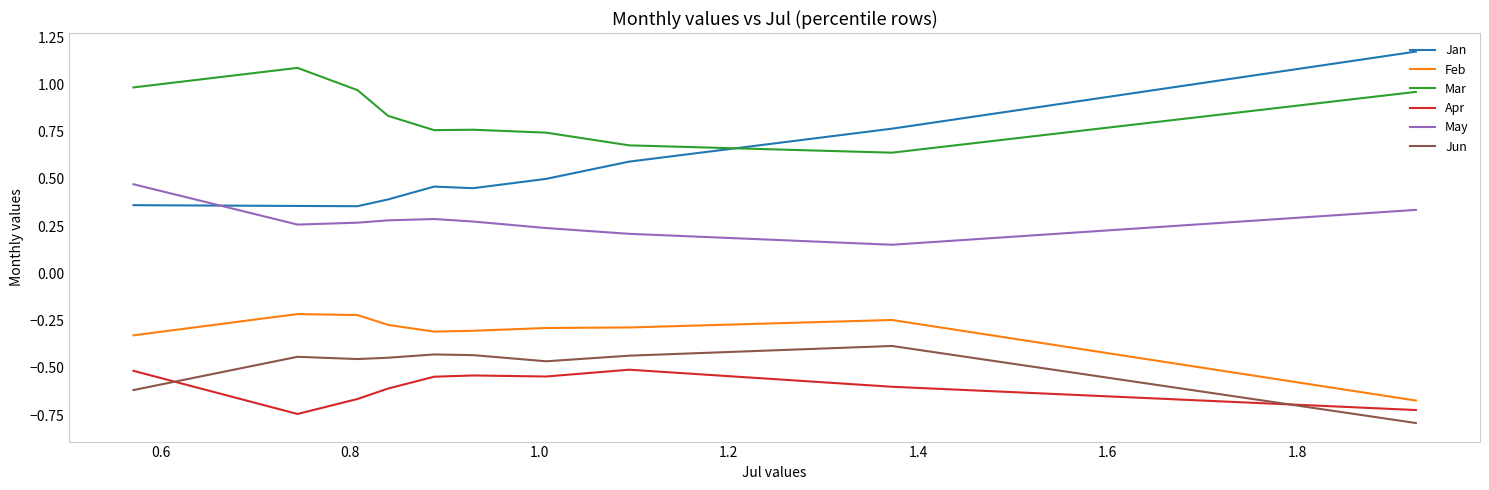

The Jun series shows -0.4 at 1.2. True or false?

True